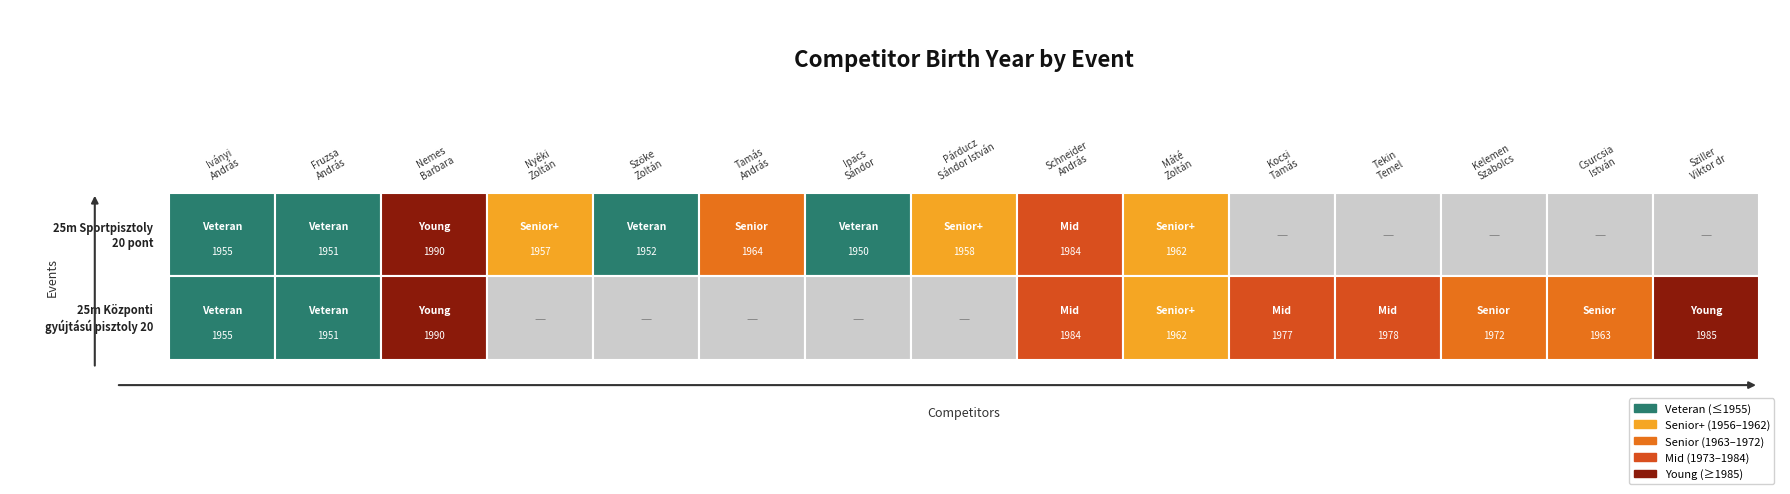

Which series changed the most between Nemes Barbara and Ipacs Sándor?

25m Központi gyújtású pisztoly 20